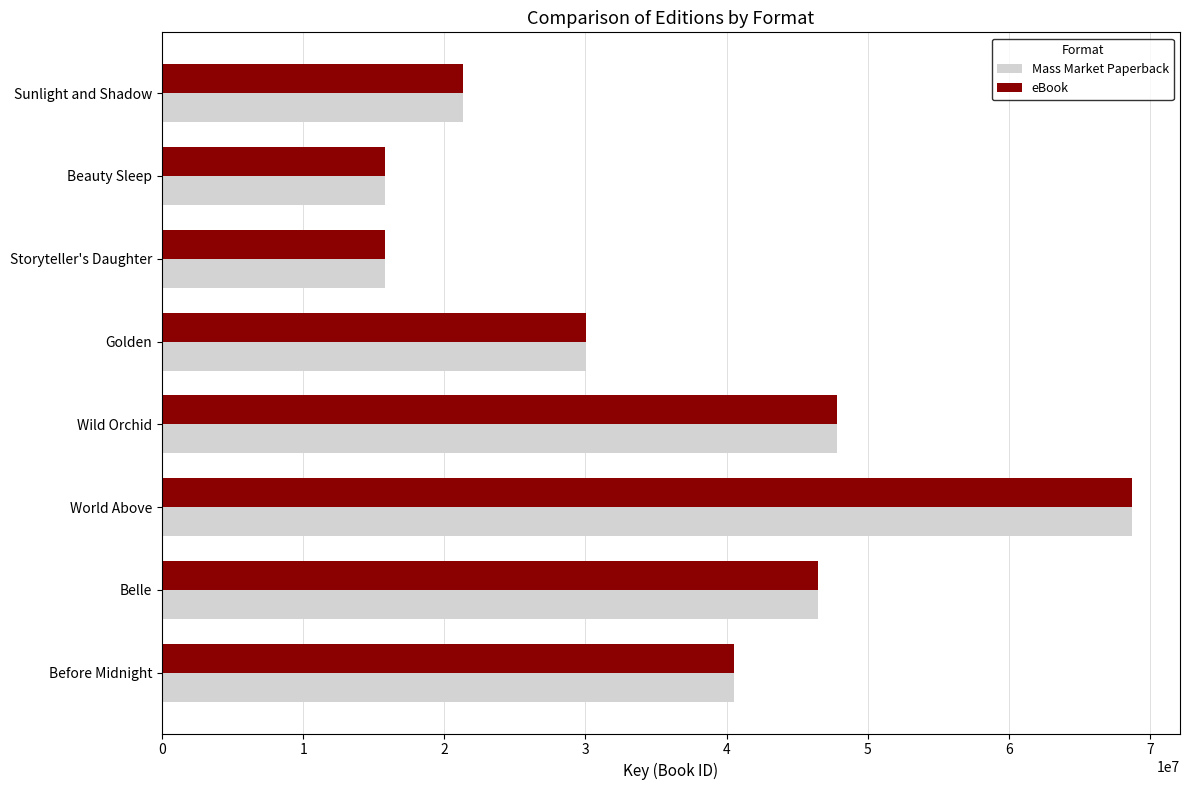

The Mass Market Paperback series shows 21235605 at Storyteller's Daughter. True or false?

False